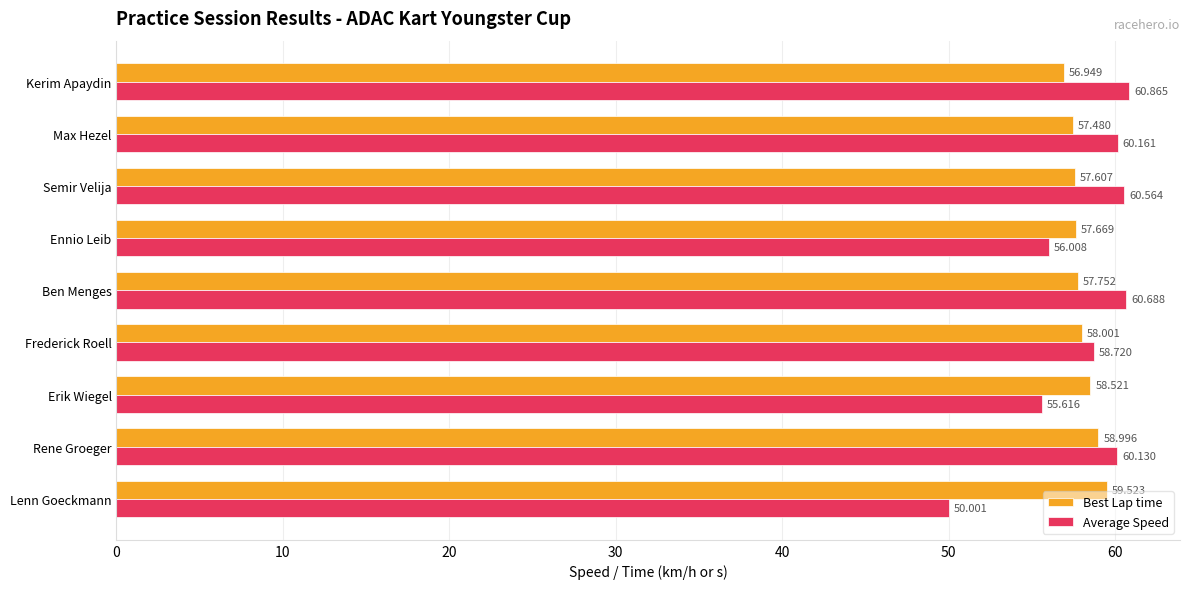

Which series has the largest range (max minus min)?

Average Speed